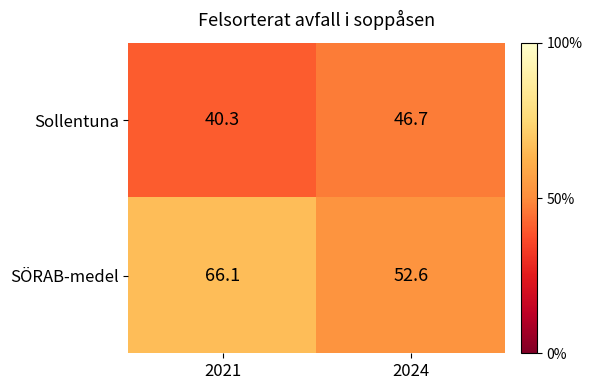

Reading left to right, transcribe all the data shown in this chart.

Sollentuna: 40.3	46.7
SÖRAB-medel: 66.1	52.6